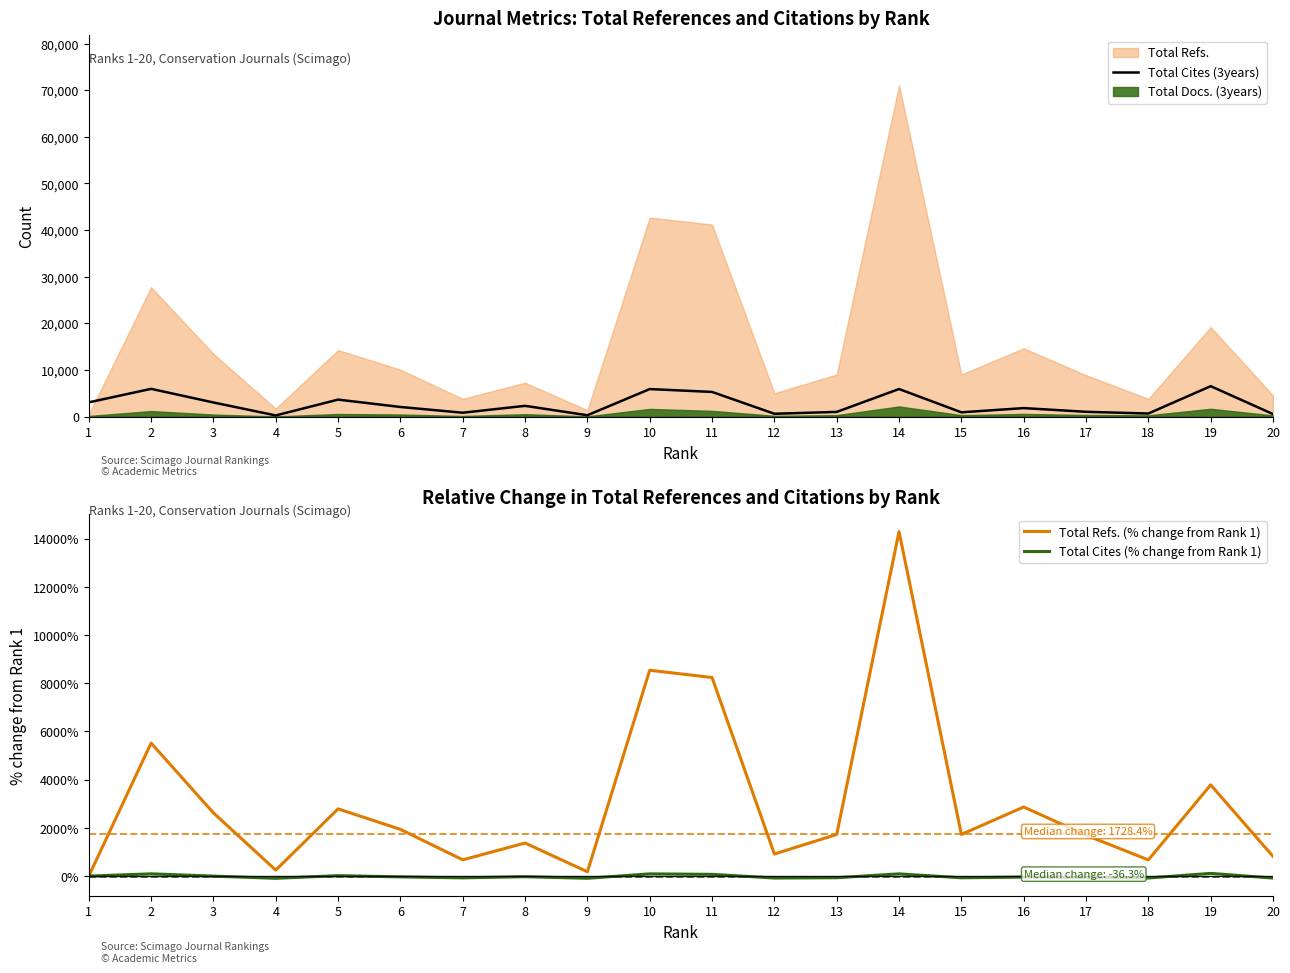

What is the average value of the Total Cites (3years) series?

2591